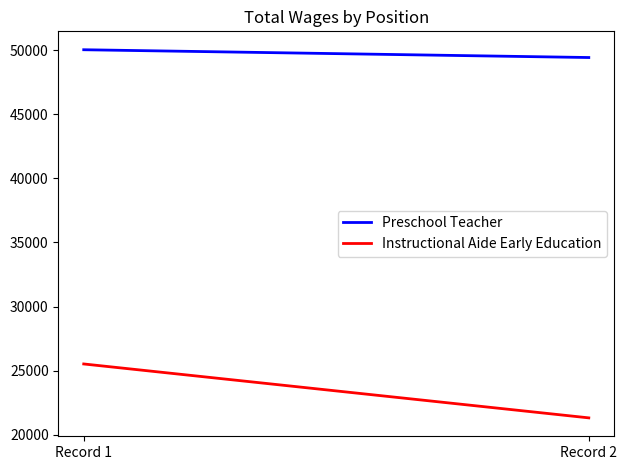

True or false: Preschool Teacher has a value of 72985 at Record 1.

False